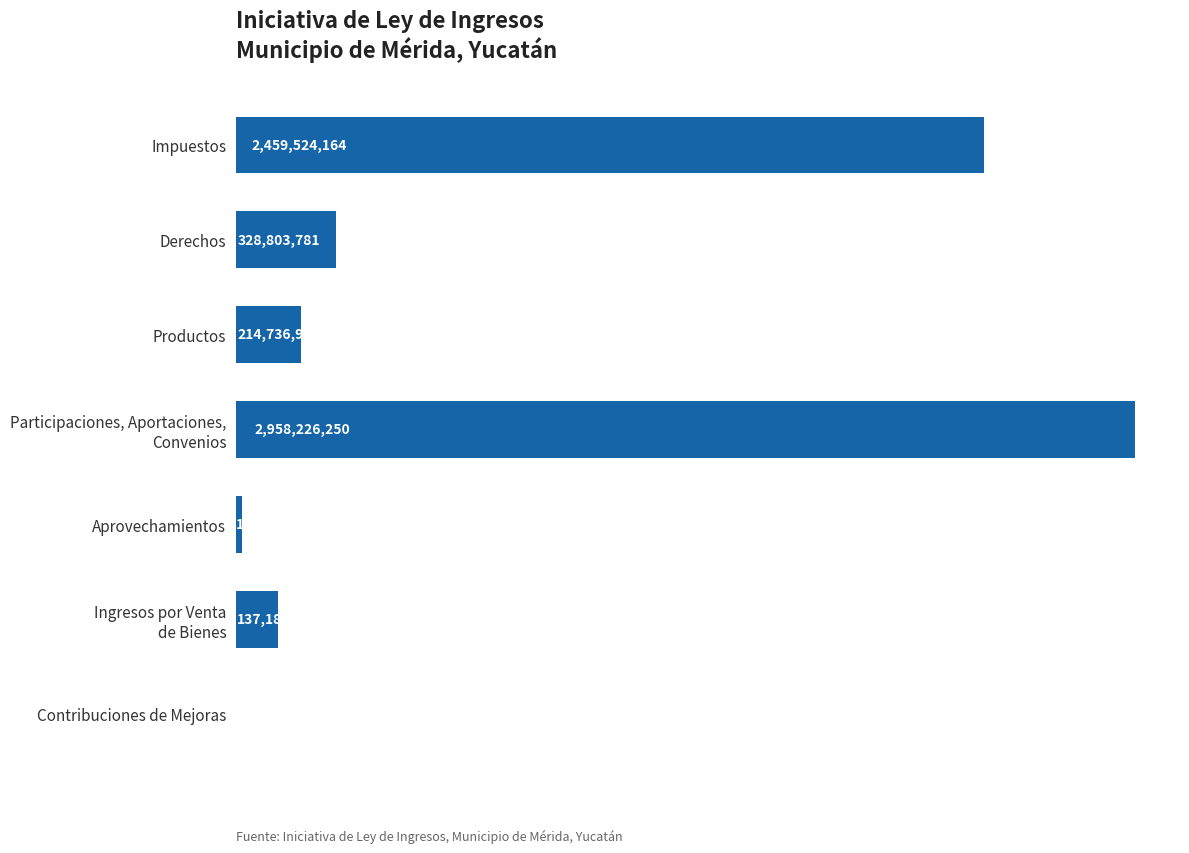

How many values exceed 214736999?

3